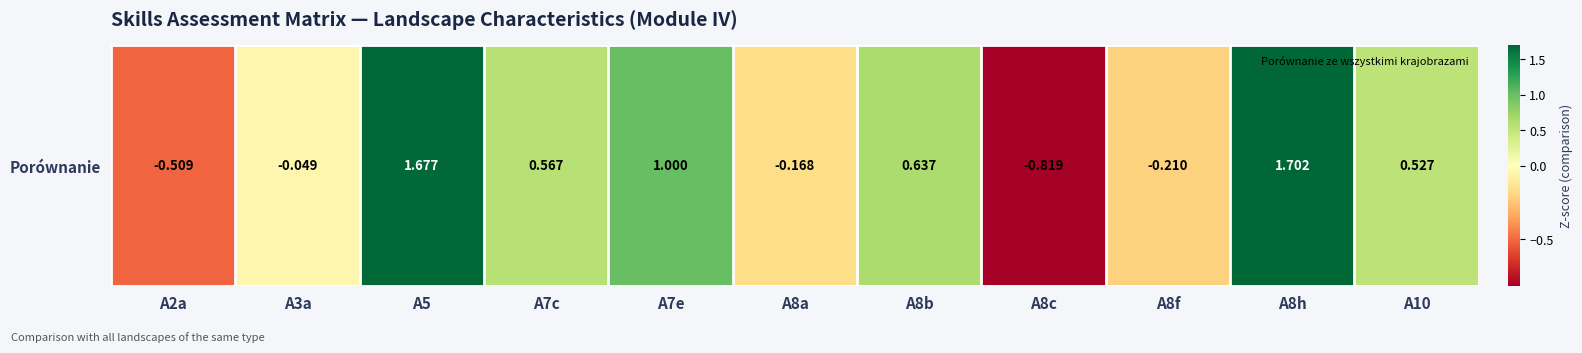

What is the average value?

0.4